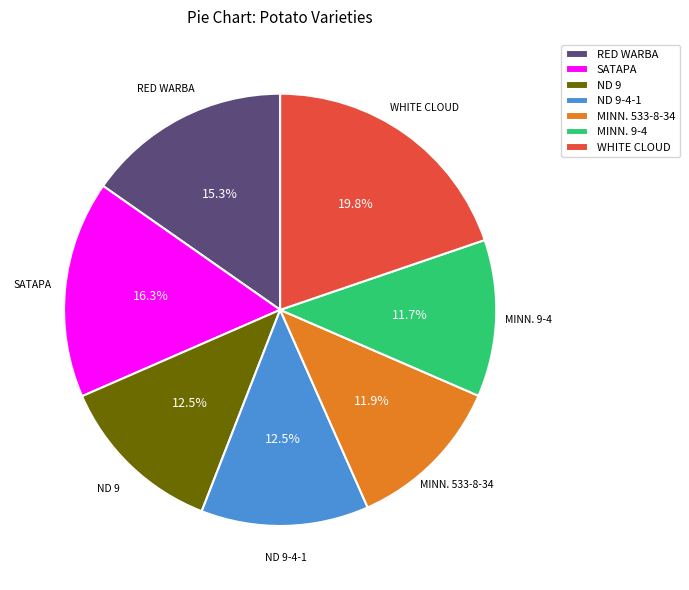

What is the largest slice in the pie chart?

WHITE CLOUD